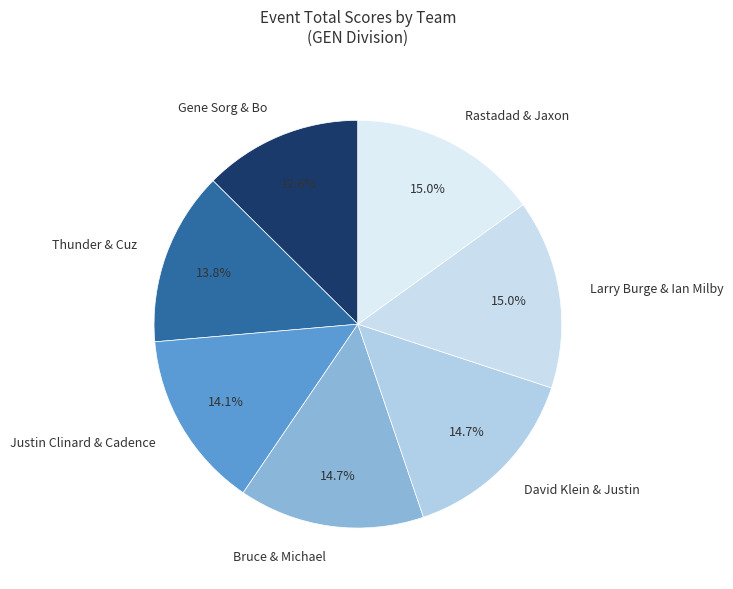

Is there any slice that represents more than half of the pie?

No